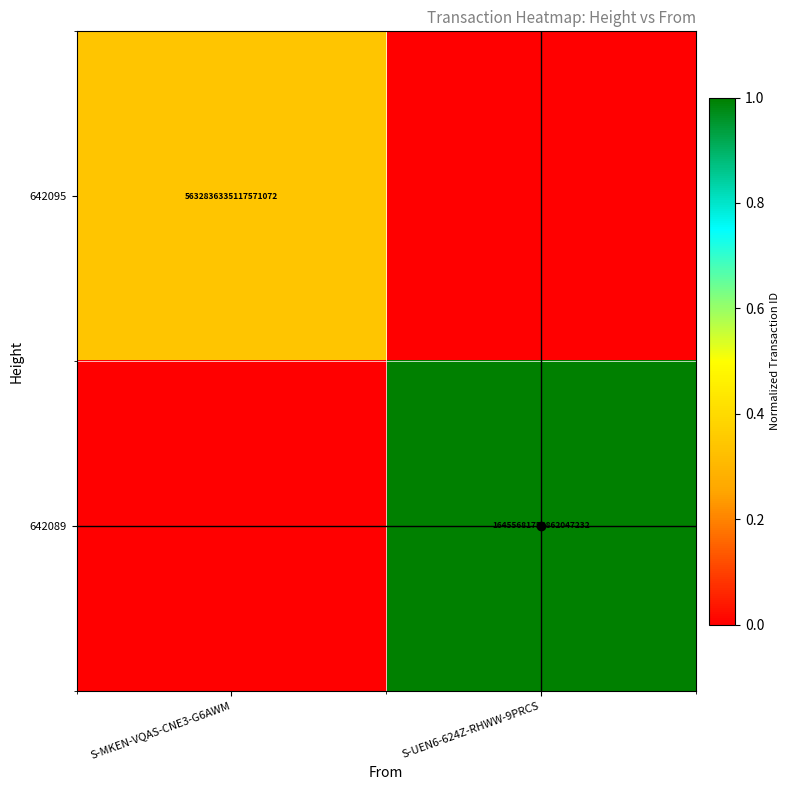

The value of 642095 at S-MKEN-VQAS-CNE3-G6AWM is 5632836335117571072. True or false?

True